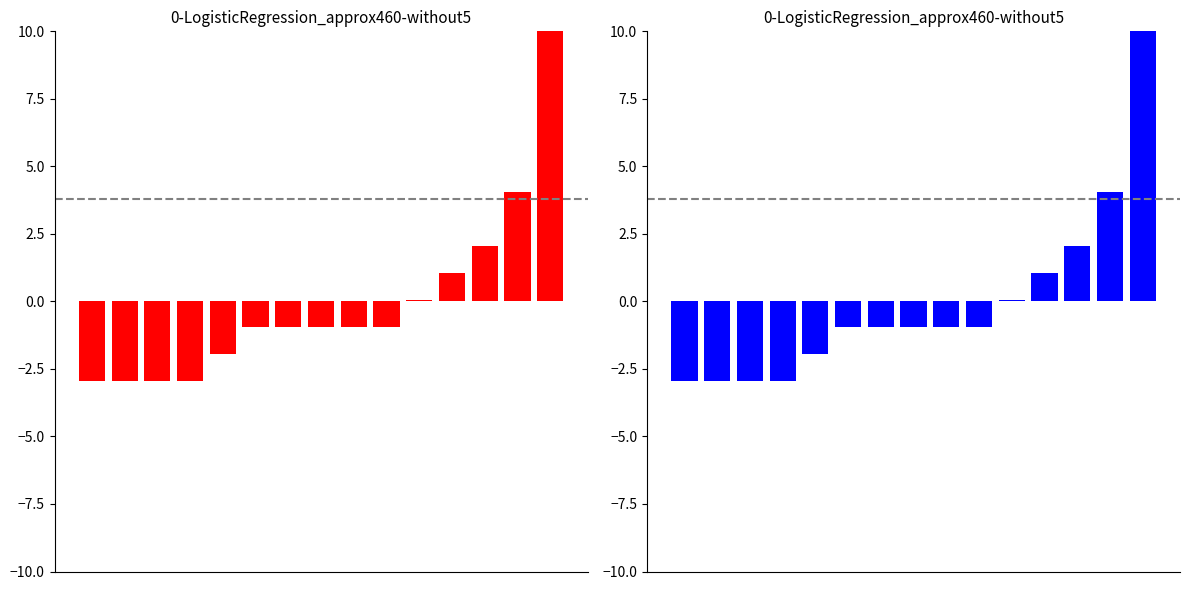

Which category has the highest value across all series?

14